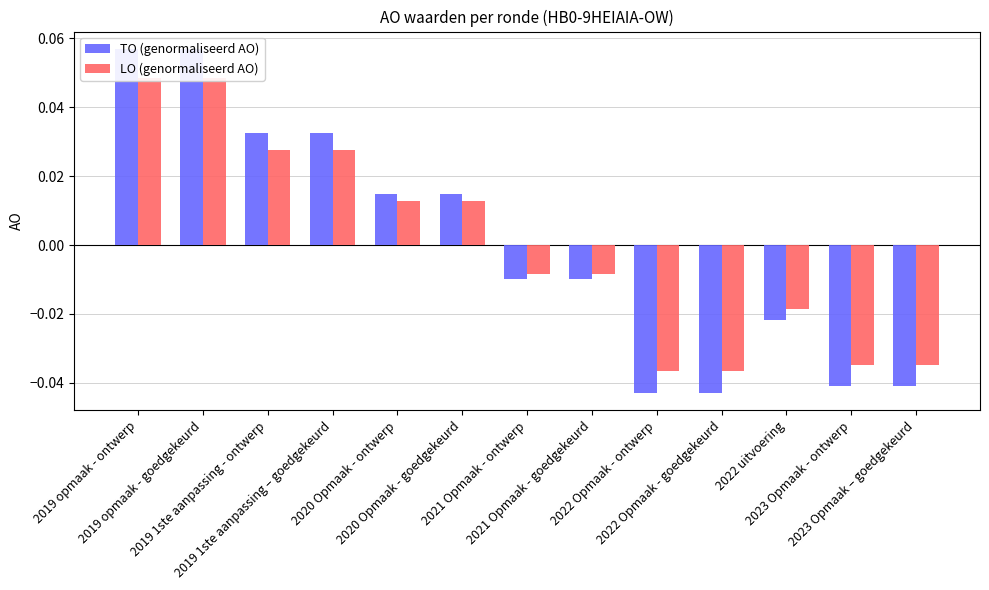

At which label does TO (genormaliseerd AO) first exceed 0?

2019 opmaak - ontwerp